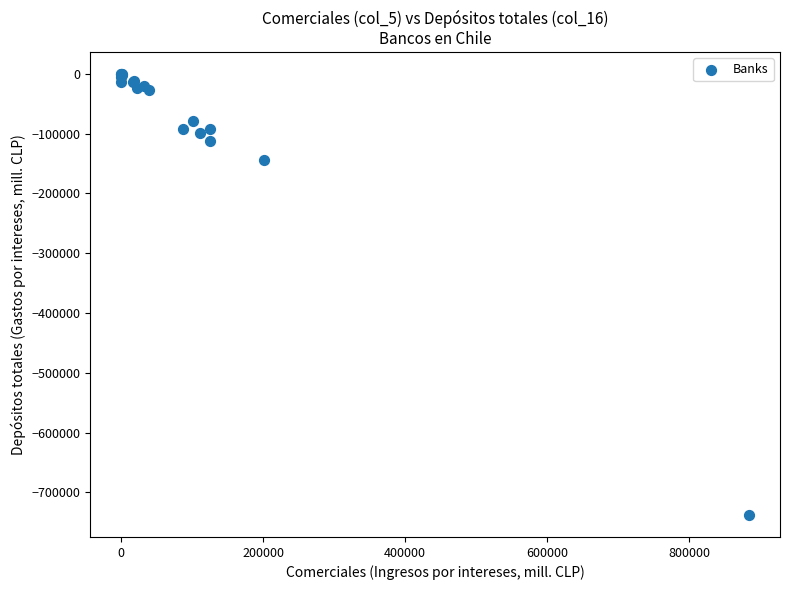

What Y value in the scatter plot is closest to -369114?

-144595.2